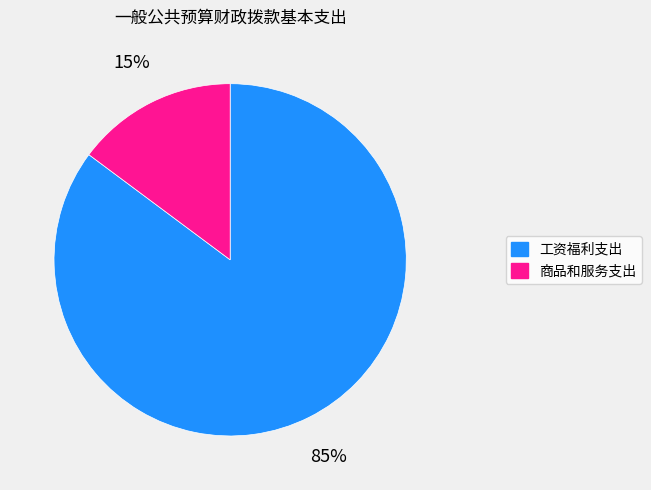

The 商品和服务支出 slice represents 8% of the pie. True or false?

False